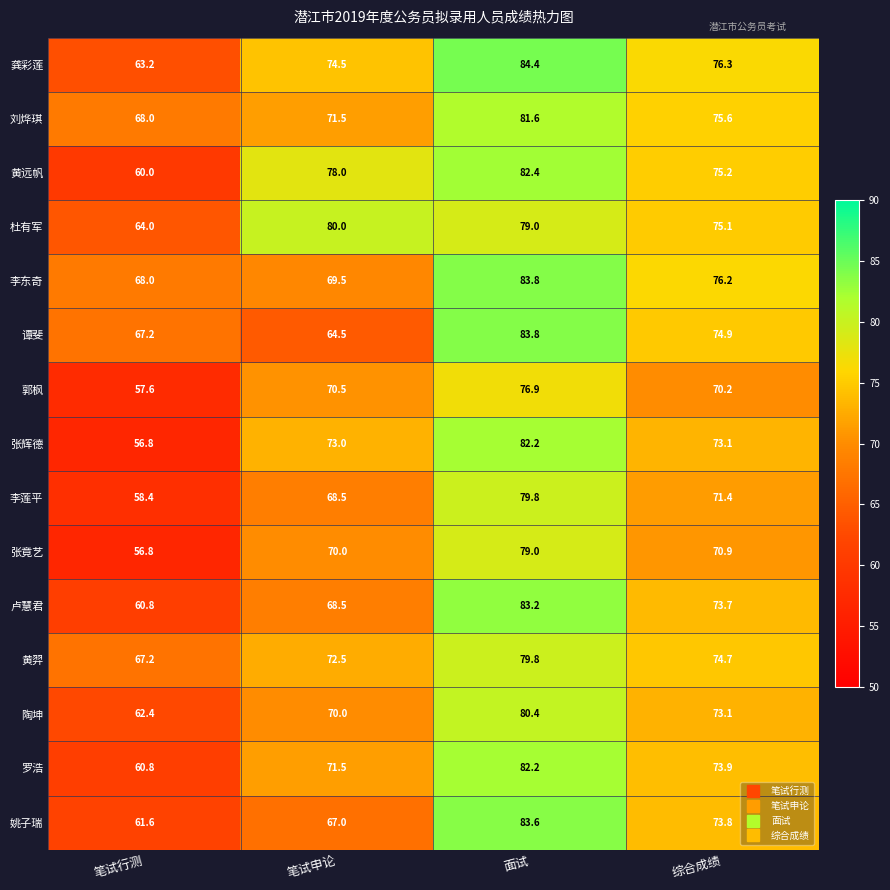

True or false: 李莲平 has a value of 71.4 at 综合成绩.

True